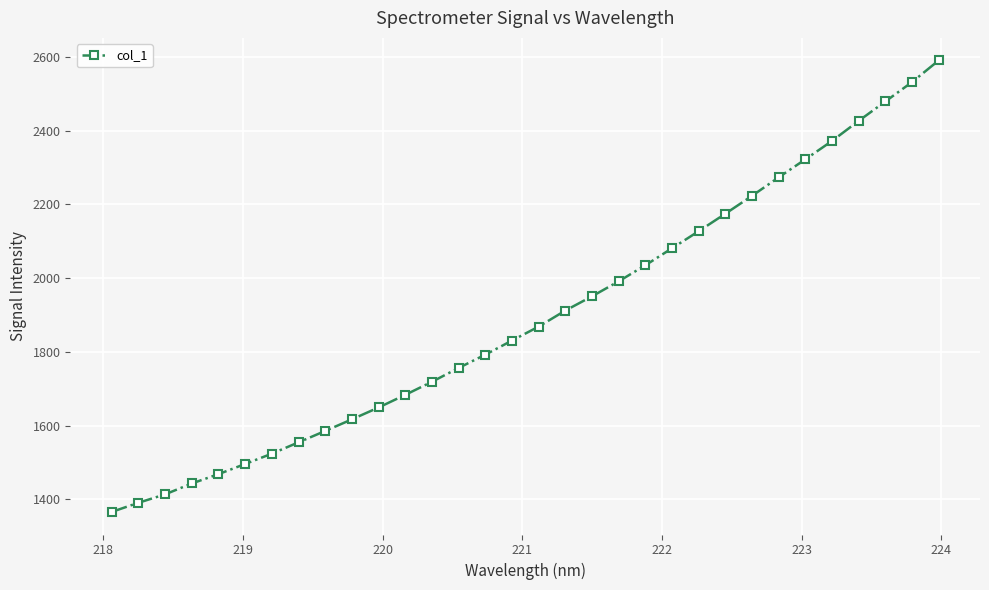

What is the average value?

1895.5